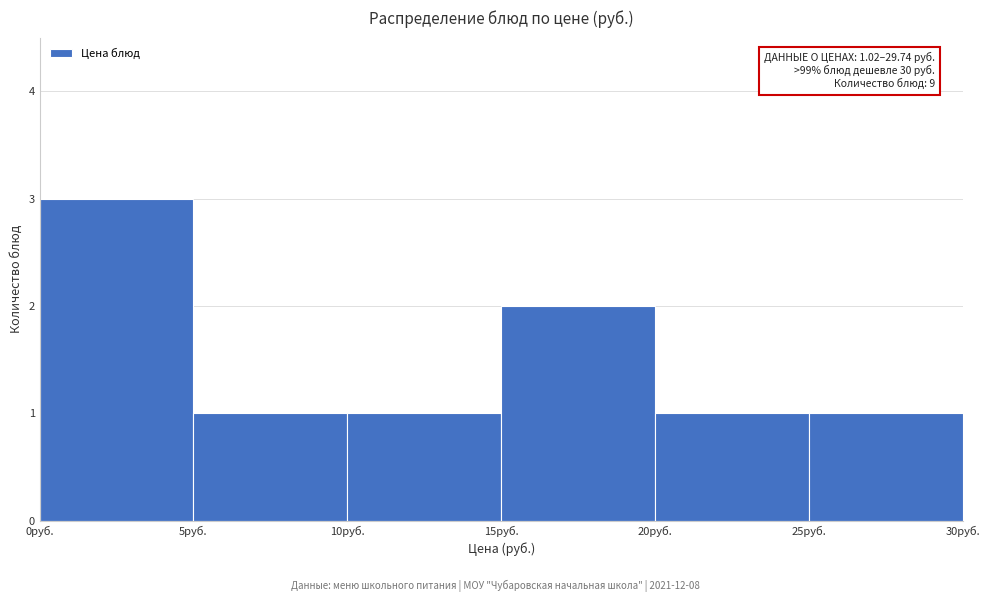

Over which range of the x-axis is the bar tallest?

0 to 5